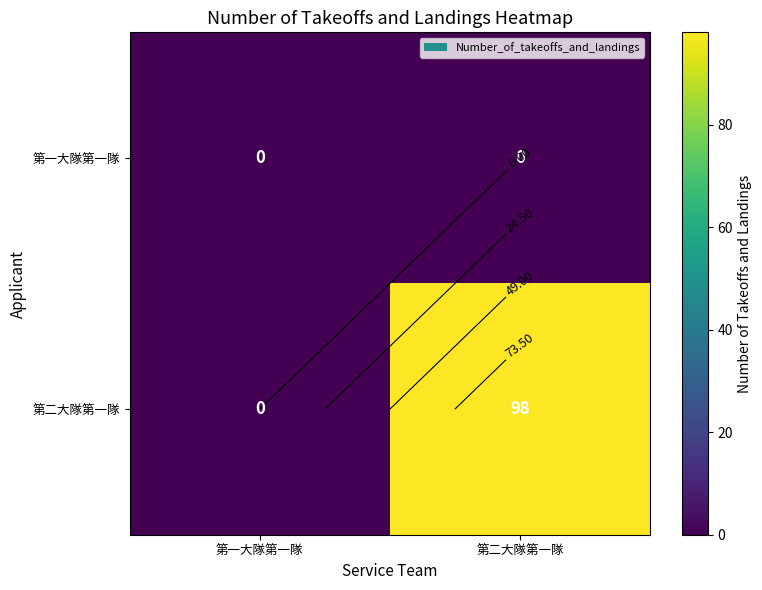

True or false: 第一大隊第一隊 has a value of 0 at 第一大隊第一隊.

True